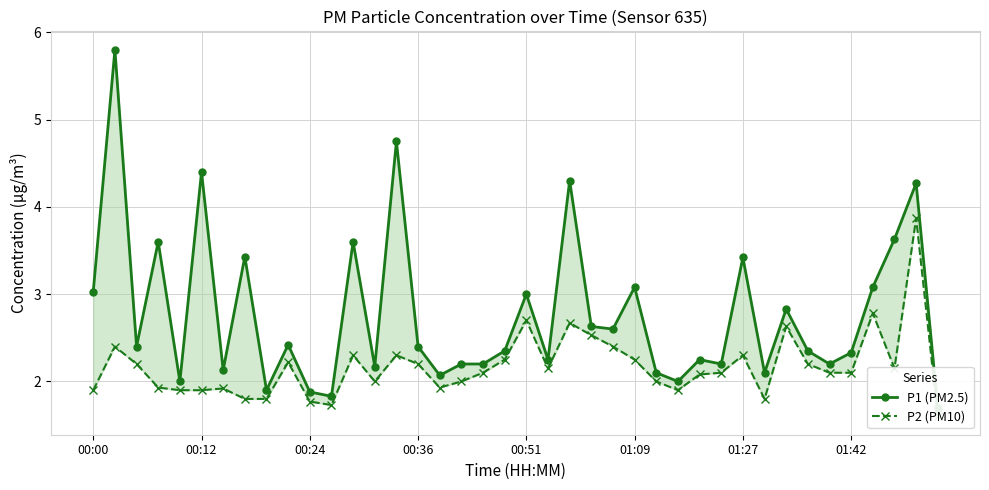

Read the P2 (PM10) value at 00:51.

2.7